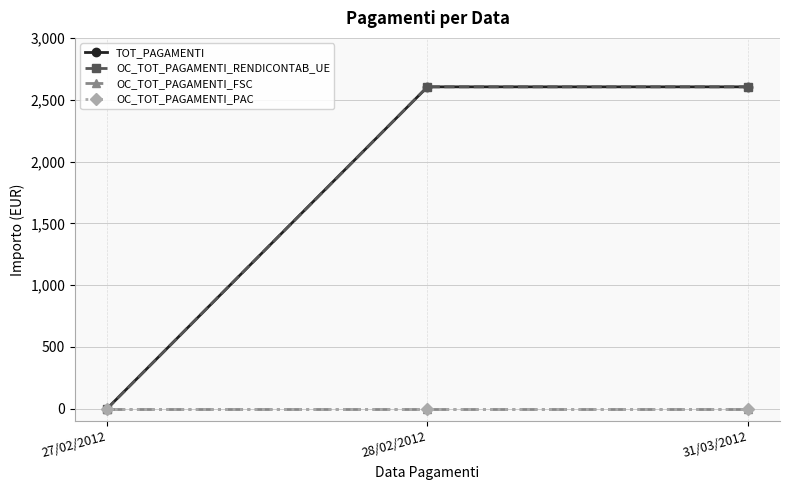

Which series has the largest total across all categories?

TOT_PAGAMENTI